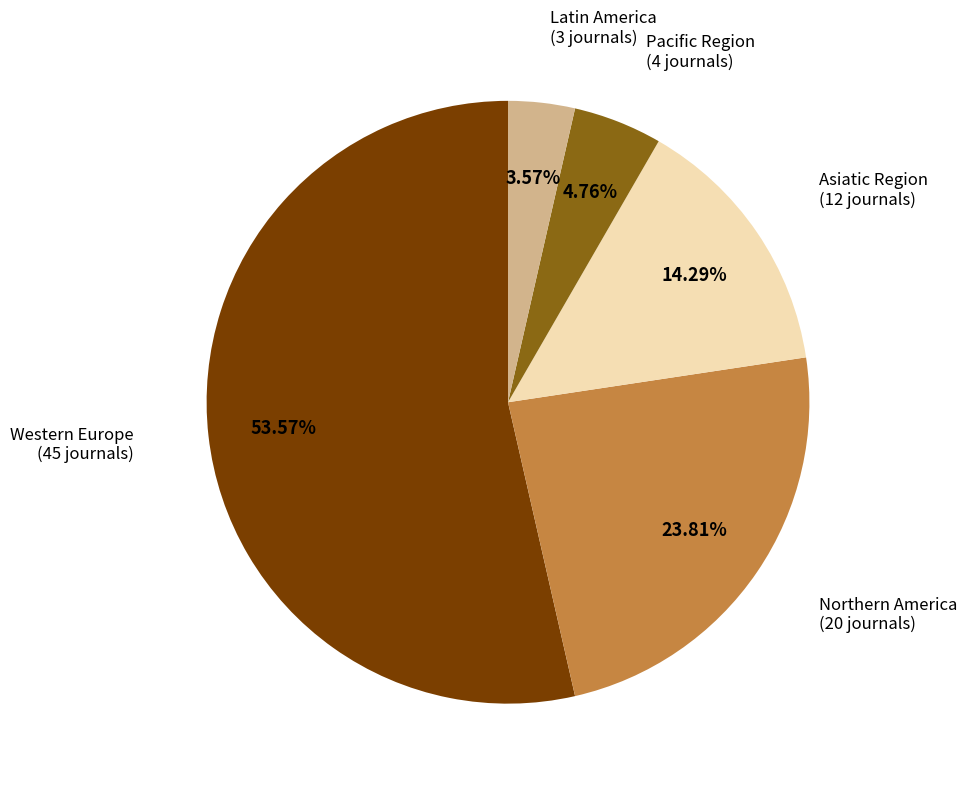

To the nearest percent, what is the combined percentage of Latin America and Northern America?

27%